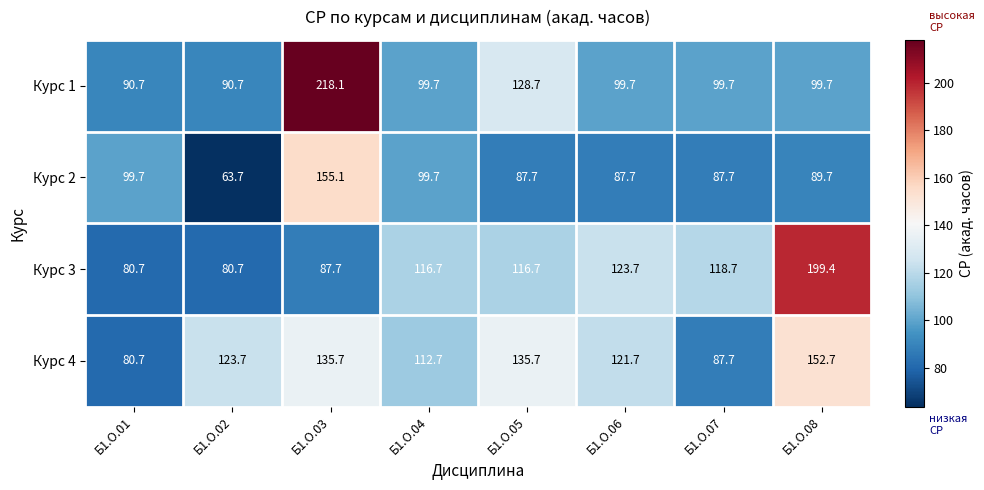

Rank the series by their maximum value, from lowest to highest.

Курс 4, Курс 2, Курс 3, Курс 1